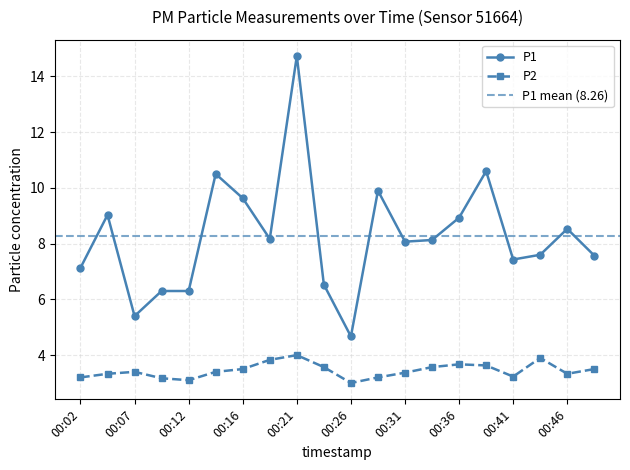

Does the chart have visible grid lines?

Yes